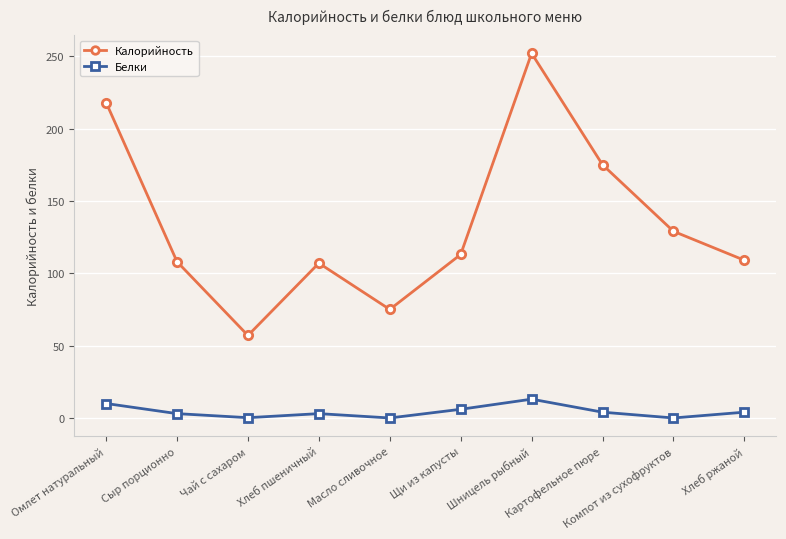

Where is the first local minimum for Калорийность?

Чай с сахаром